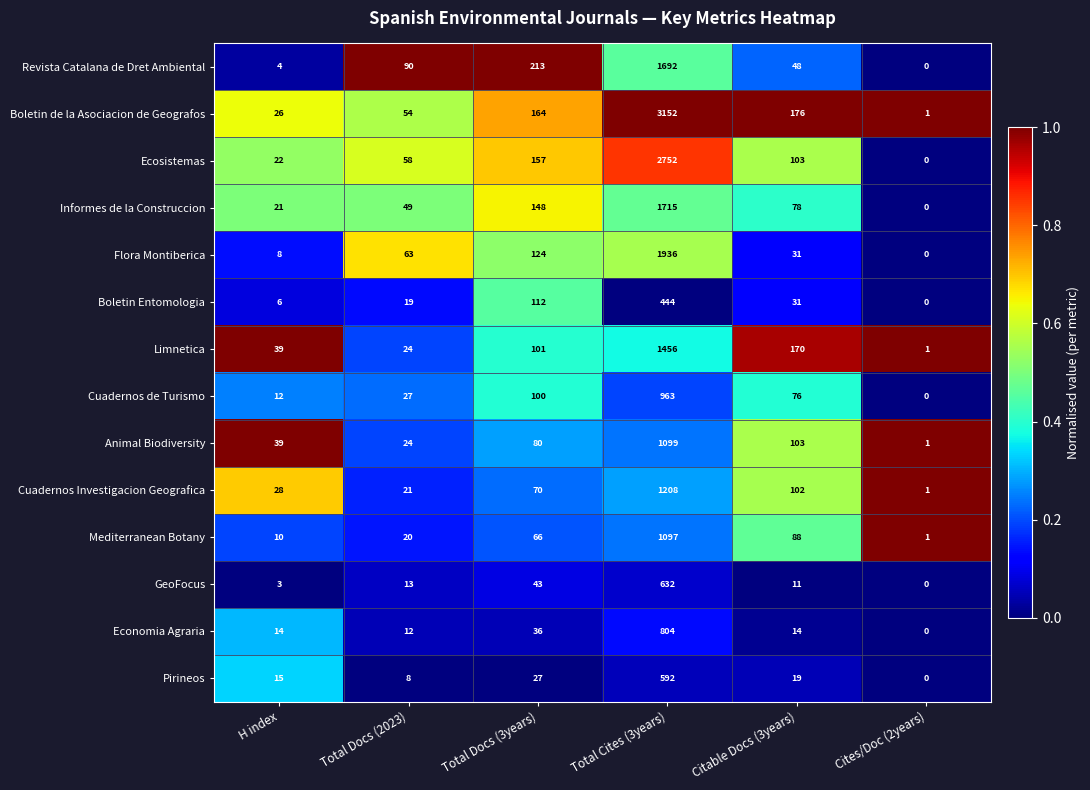

Which series has the largest range (max minus min)?

Boletin de la Asociacion de Geografos